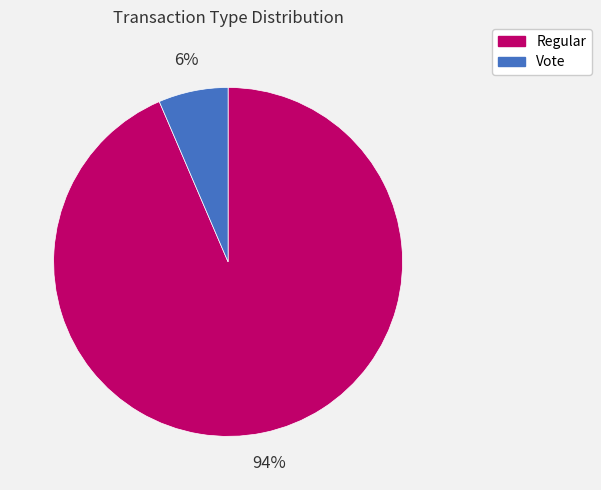

Is the sum of Regular and Vote greater than half?

Yes